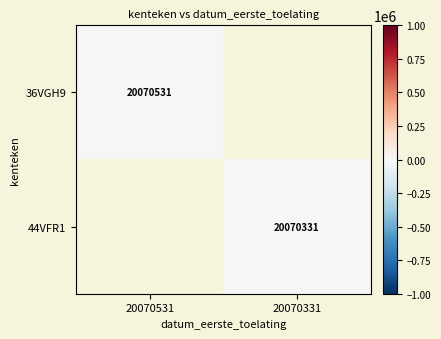

Is it true that 44VFR1 equals 11863316 at 20070331?

False